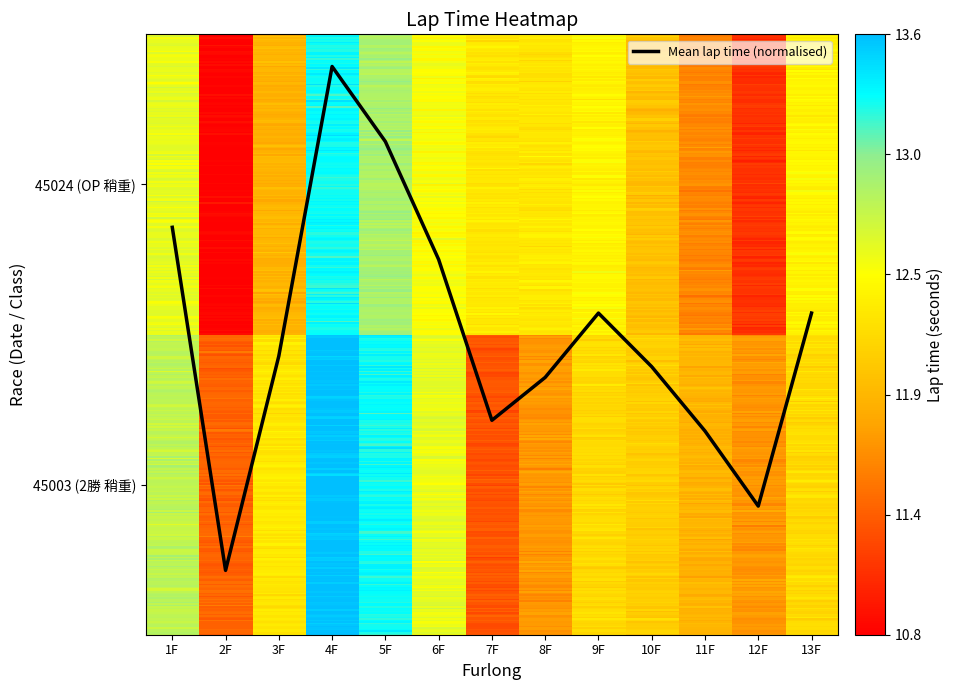

Does the chart display data point markers on the line(s)?

No